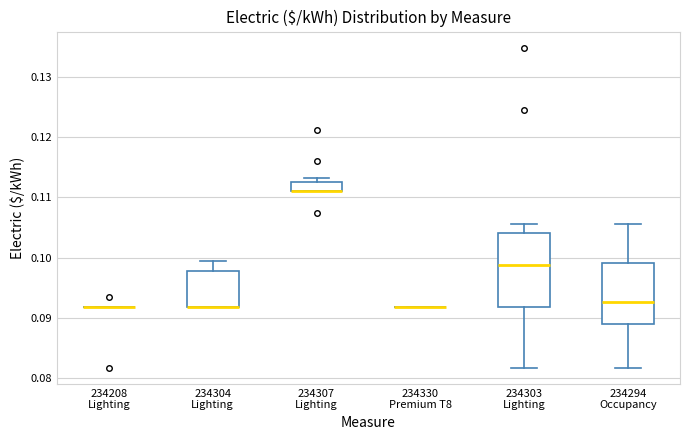

Reading left to right, read every box against the y-axis: the position of its median line, the range the box covers, and the ends of its whiskers. The values are not printed on the chart, so give them approximately, as read against the axis.

234208 Lighting: box collapsed to a line at 0.092, whiskers 0.092 to 0.092
234304 Lighting: median 0.092 (drawn on the box's lower edge), box 0.092 to 0.098, whiskers 0.092 to 0.099
234307 Lighting: median 0.111 (drawn on the box's lower edge), box 0.111 to 0.113, whiskers 0.111 to 0.113 (just above the box's upper edge)
234330 Premium T8: box collapsed to a line at 0.092, whiskers 0.092 to 0.092
234303 Lighting: median 0.099, box 0.092 to 0.104, whiskers 0.082 to 0.106
234294 Occupancy: median 0.093, box 0.089 to 0.099, whiskers 0.082 to 0.106